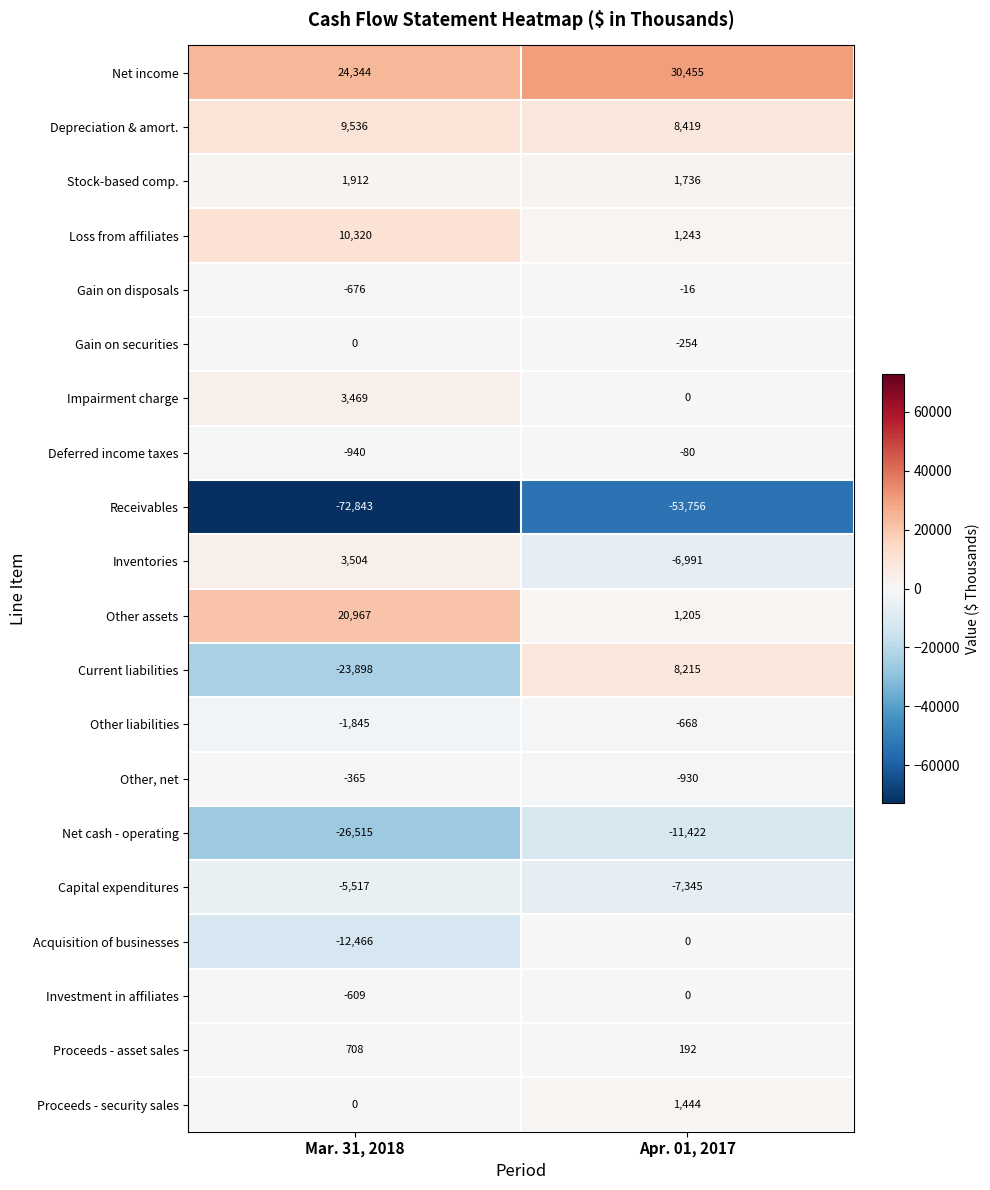

What is the approximate value of Depreciation & amort. at Apr. 01, 2017?

8419